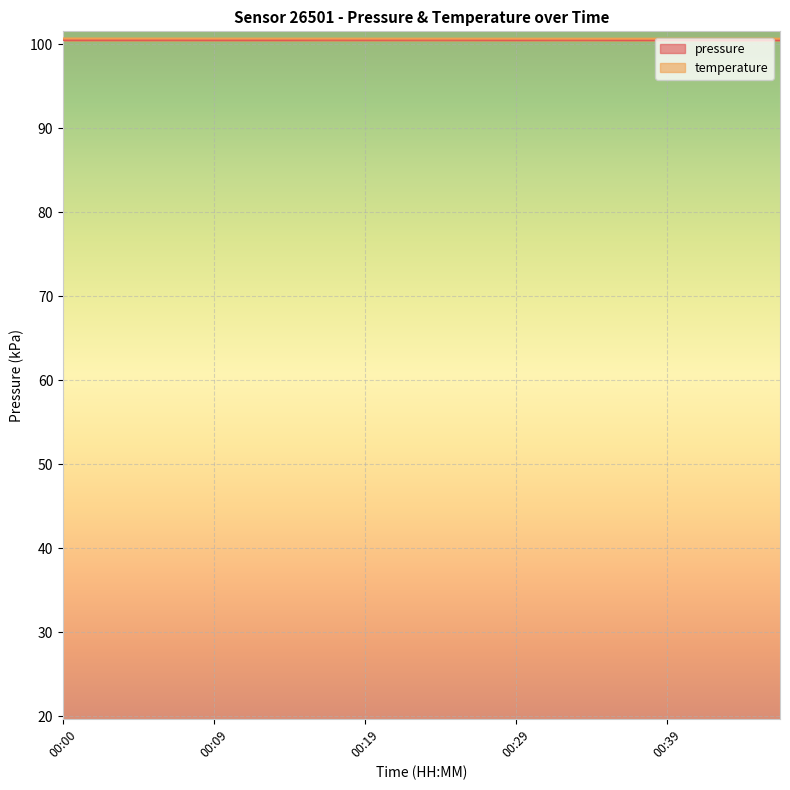

At which label does pressure reach its peak?

00:24